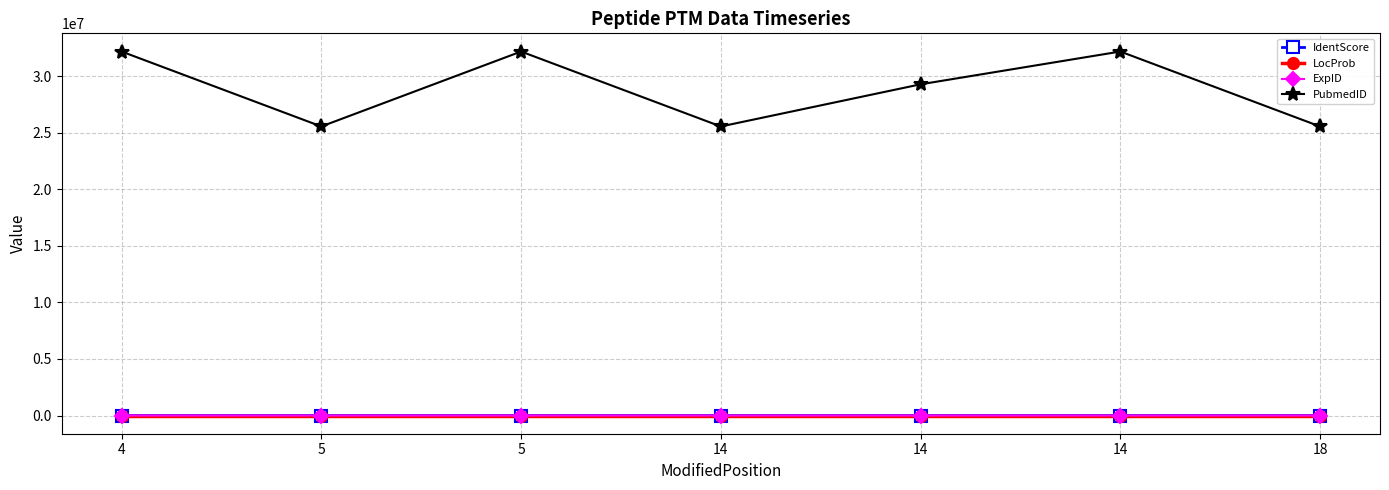

What is the total value across all series at 14?

25561631.0